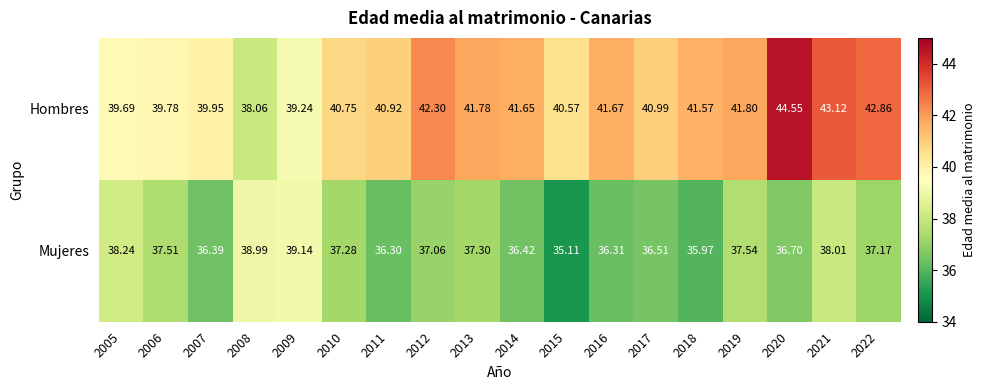

List the series in order of their overall mean, lowest first.

Mujeres, Hombres